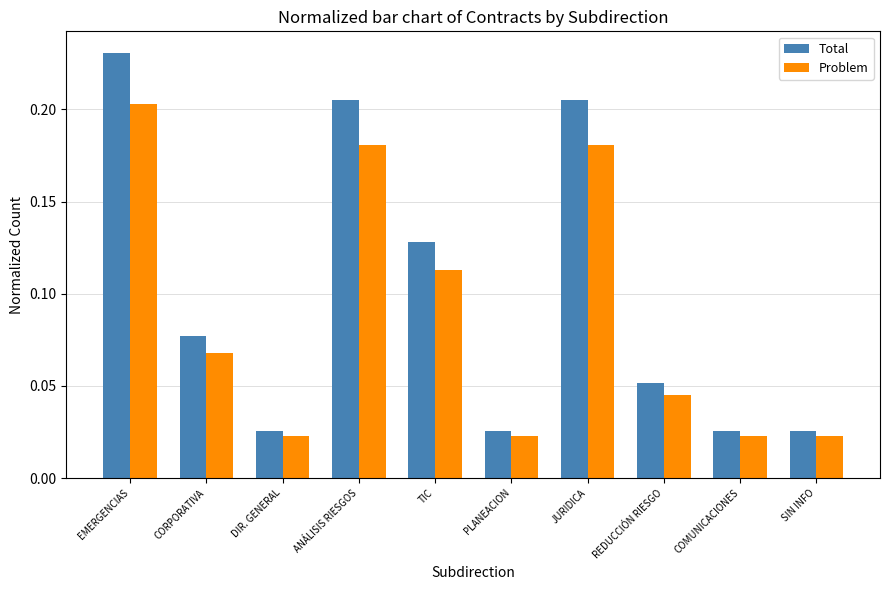

Is it true that Problem equals 0.3 at ANÁLISIS RIESGOS?

False